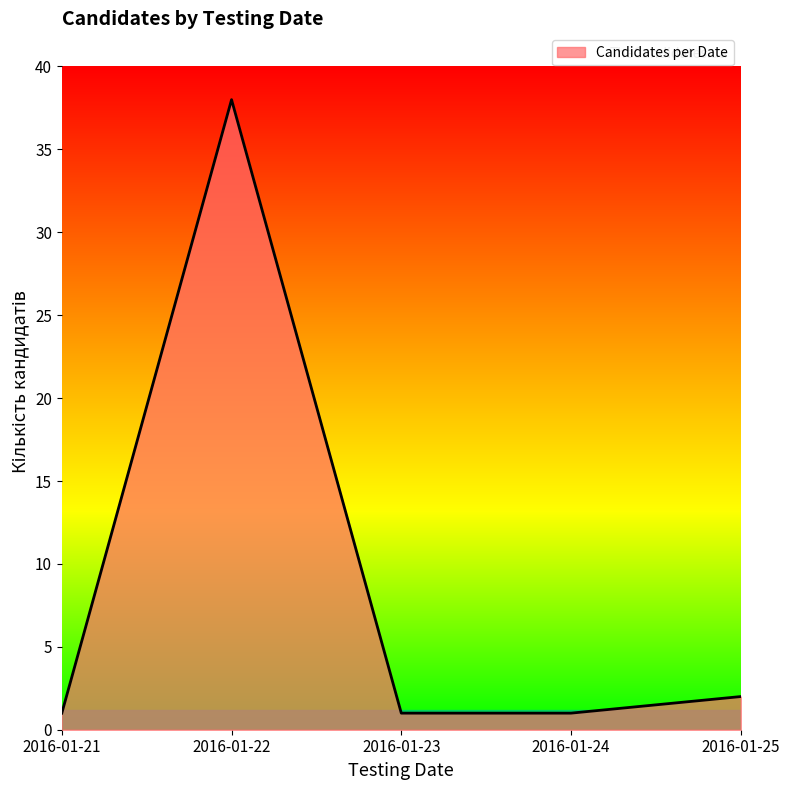

Reading right to left, extract all data points from this chart.

2016-01-25=2	2016-01-24=1	2016-01-23=1	2016-01-22=38	2016-01-21=1